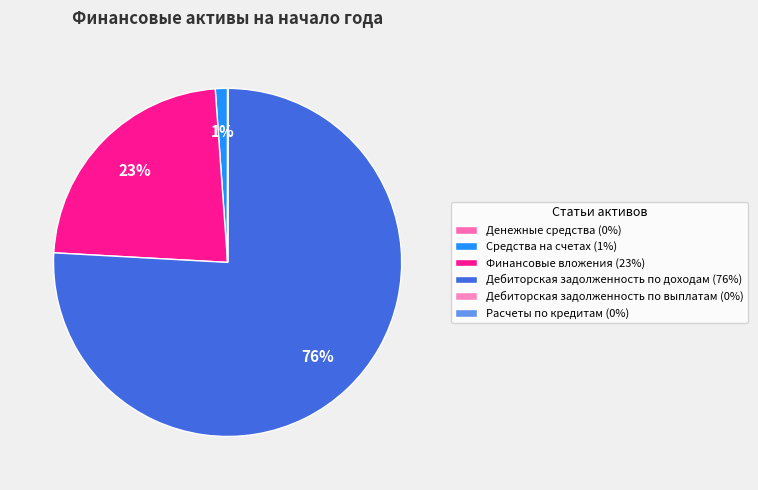

How many slices are in this pie chart?

6